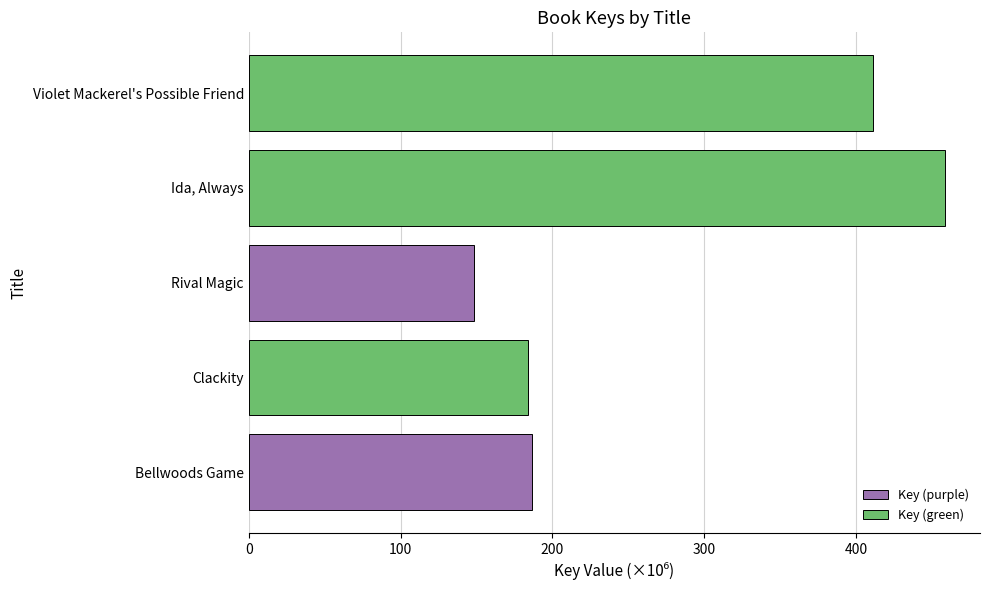

How many data points does each series have?

5